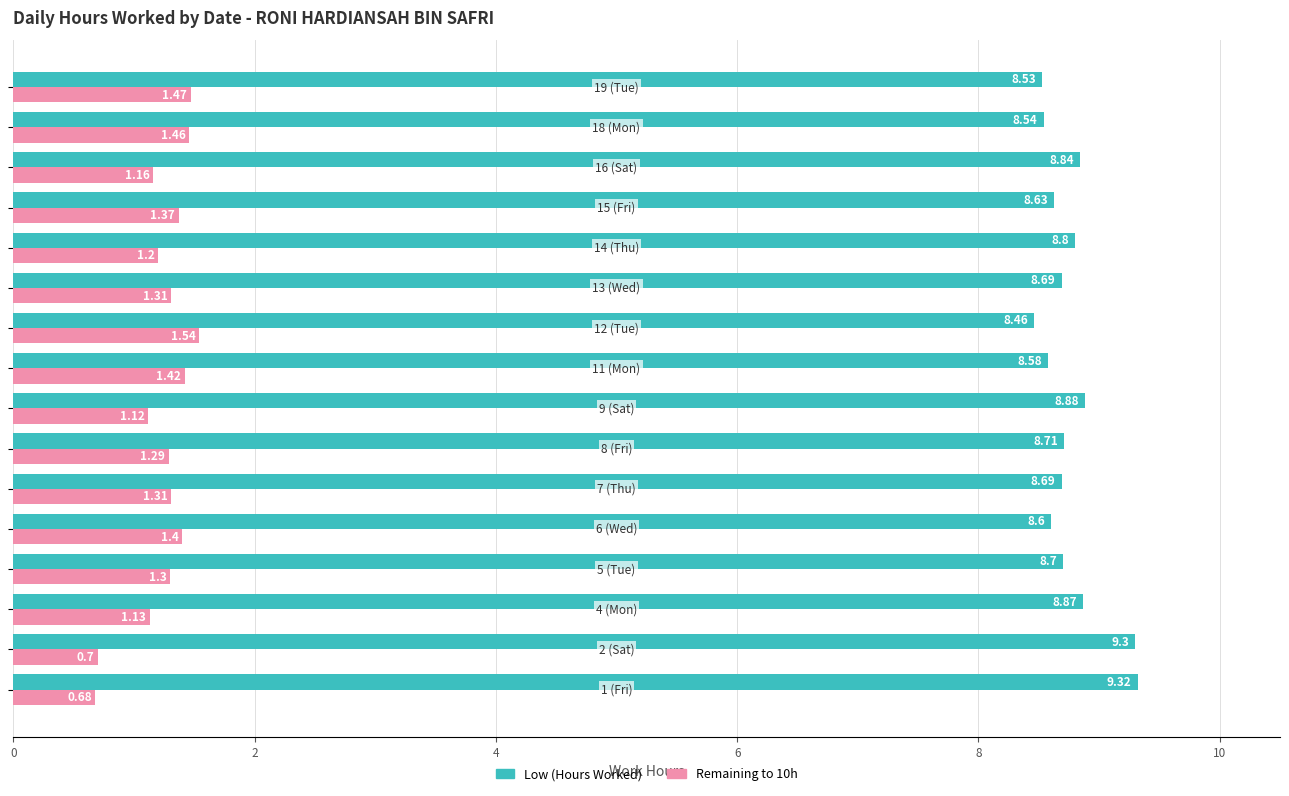

Rank the series by their maximum value, from highest to lowest.

Low (Hours Worked), Remaining to 10h